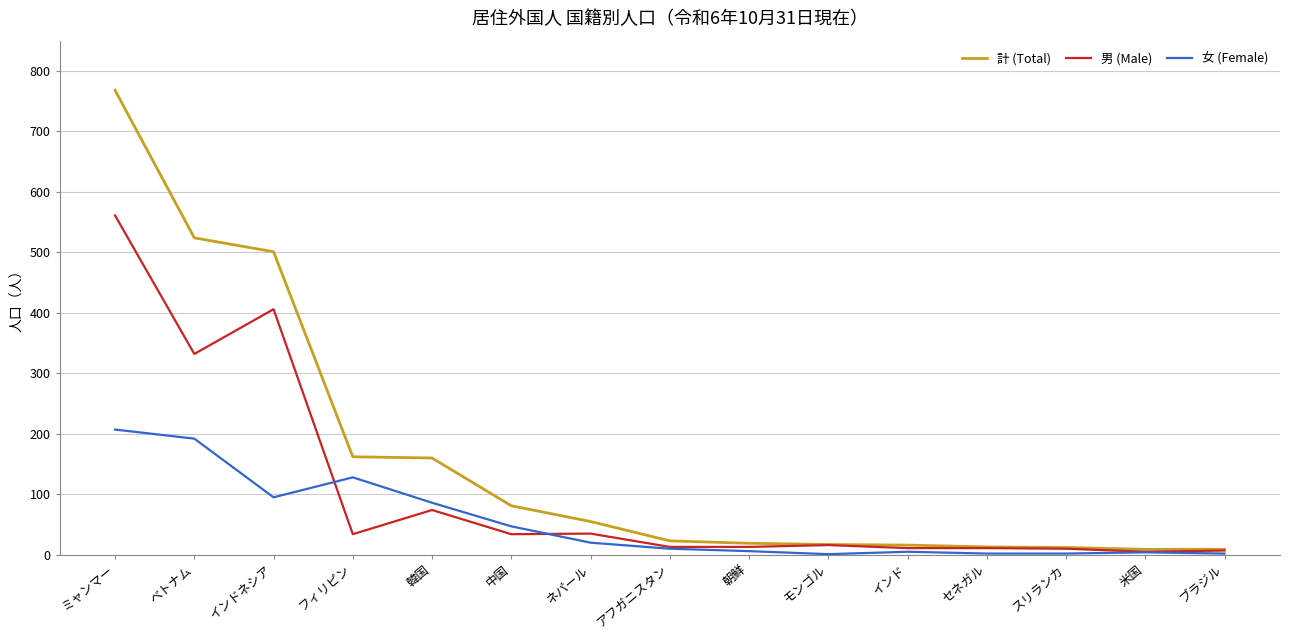

What position from the right is アフガニスタン?

8